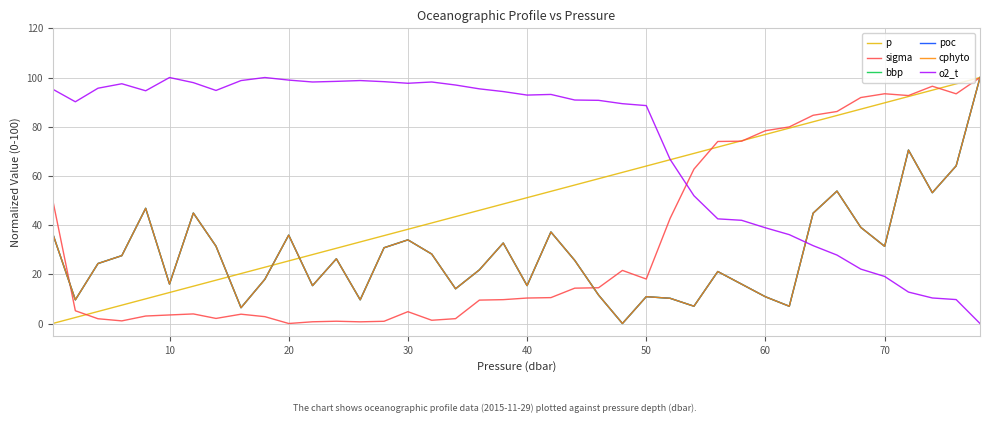

Which series has the largest total across all categories?

o2_t